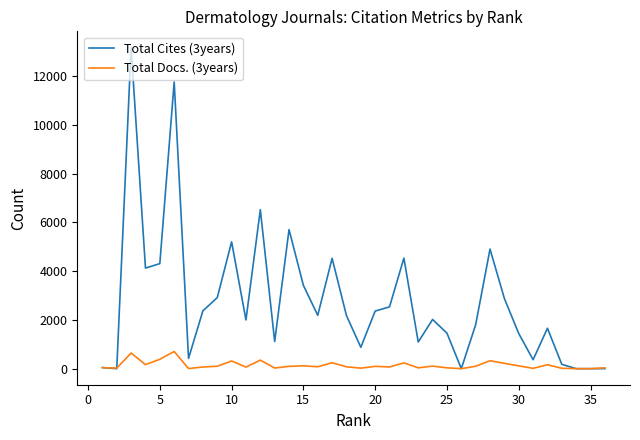

Which series has the largest total across all categories?

Total Cites (3years)